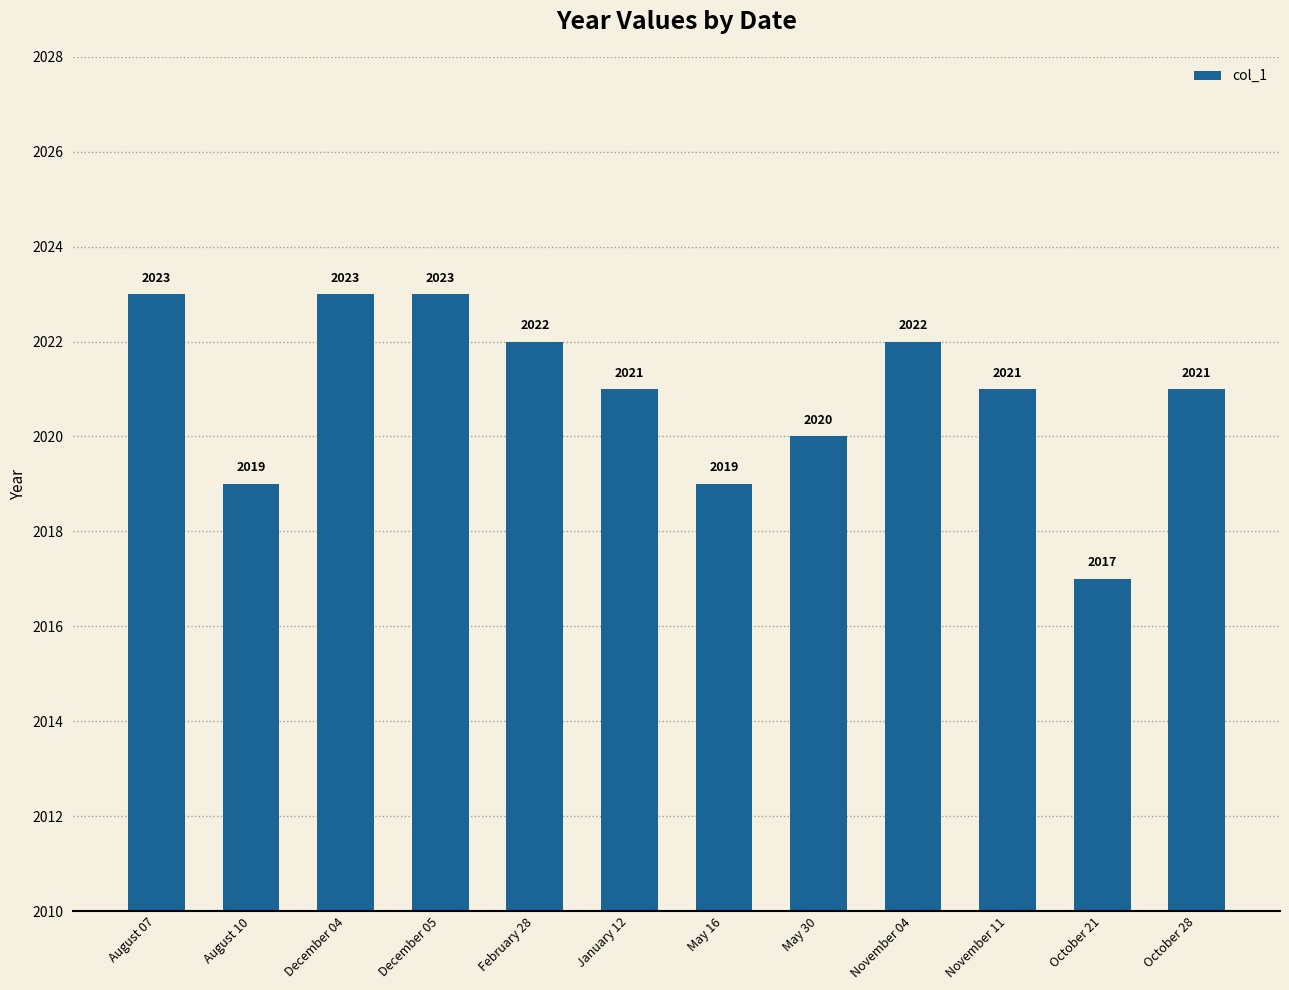

Reading right to left, transcribe all the data shown in this chart.

2021	2017	2021	2022	2020	2019	2021	2022	2023	2023	2019	2023